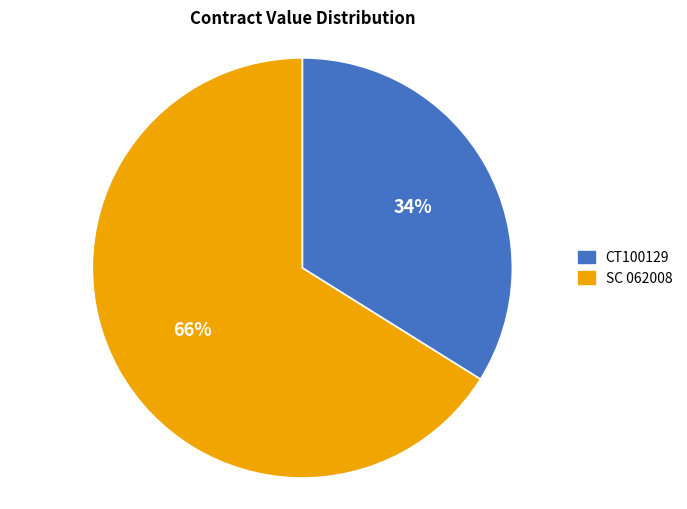

To the nearest percent, what portion does SC 062008 represent?

66%